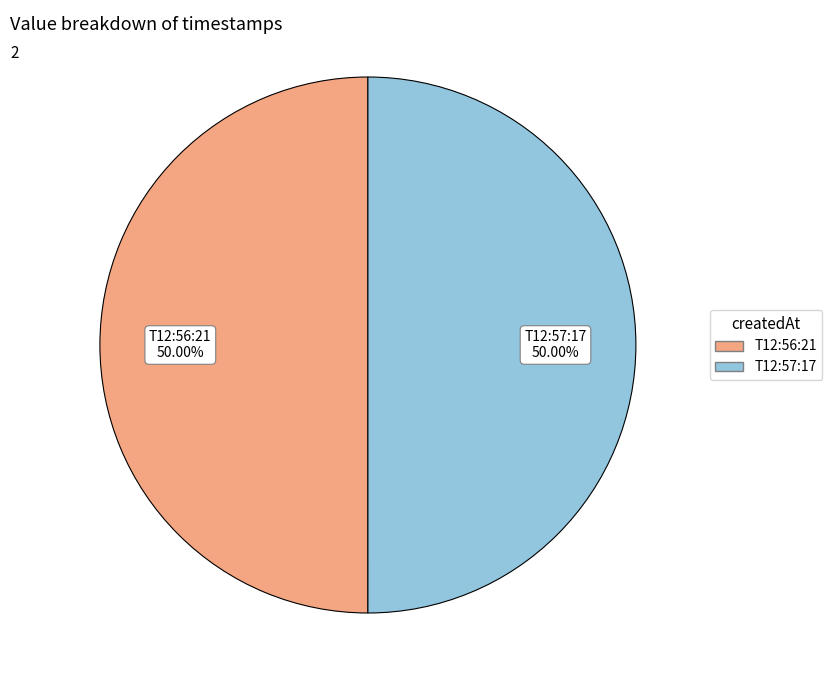

To the nearest percent, what is the average slice percentage?

50%